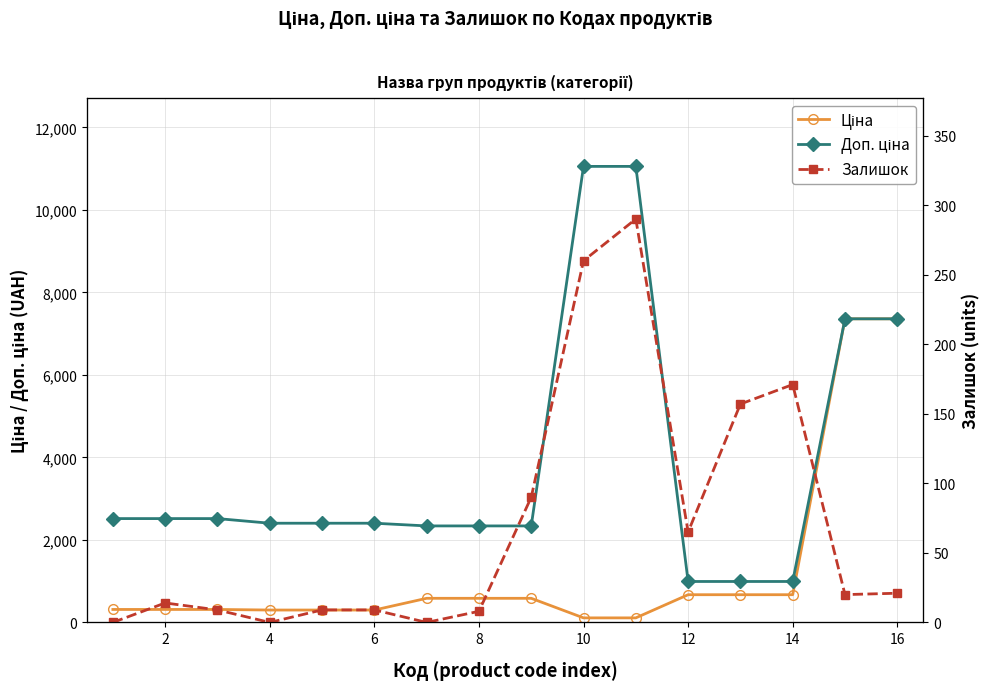

What is the difference between the highest and lowest values at 2?

2503.5